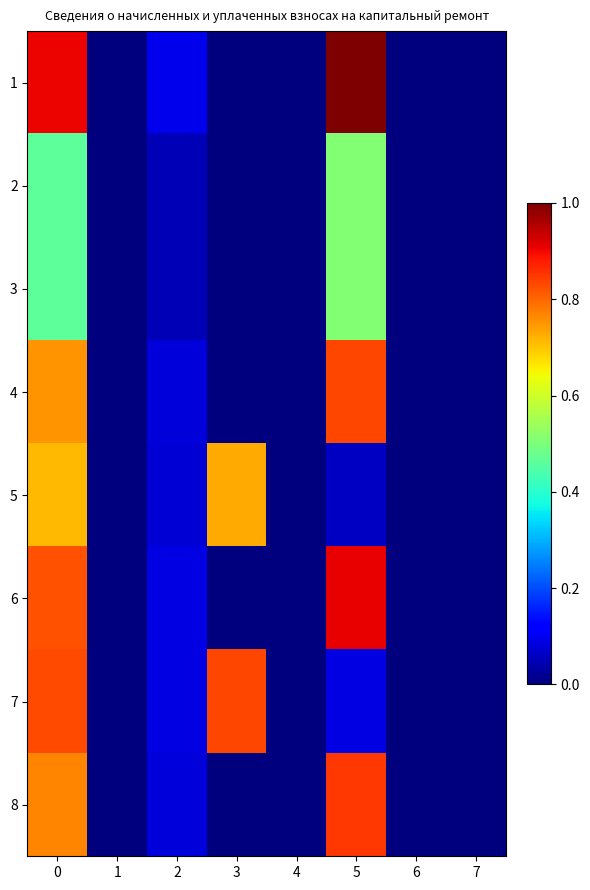

Reading right to left, what are all the values shown in this chart?

1: 7=0.0	6=0.0	5=29192.1	4=0.0	3=57.4	2=2820.2	1=0.0	0=26429.2
2: 7=0.0	6=0.0	5=14892.8	4=0.0	3=0.0	2=1411.9	1=0.0	0=13480.9
3: 7=0.0	6=0.0	5=14892.8	4=0.0	3=0.0	2=1411.9	1=0.0	0=13480.9
4: 7=0.0	6=0.0	5=24294.8	4=0.0	3=0.0	2=2303.2	1=0.0	0=21991.7
5: 7=0.0	6=0.0	5=1768.7	4=0.0	3=21270.0	2=2184.1	1=0.0	0=20854.7
6: 7=0.0	6=0.0	5=26558.1	4=0.0	3=0.0	2=2565.1	1=0.0	0=23993.0
7: 7=0.0	6=0.0	5=2546.0	4=0.0	3=24299.1	2=2592.3	1=0.0	0=24252.8
8: 7=0.0	6=0.0	5=24761.3	4=0.0	3=0.0	2=2347.4	1=0.0	0=22414.0